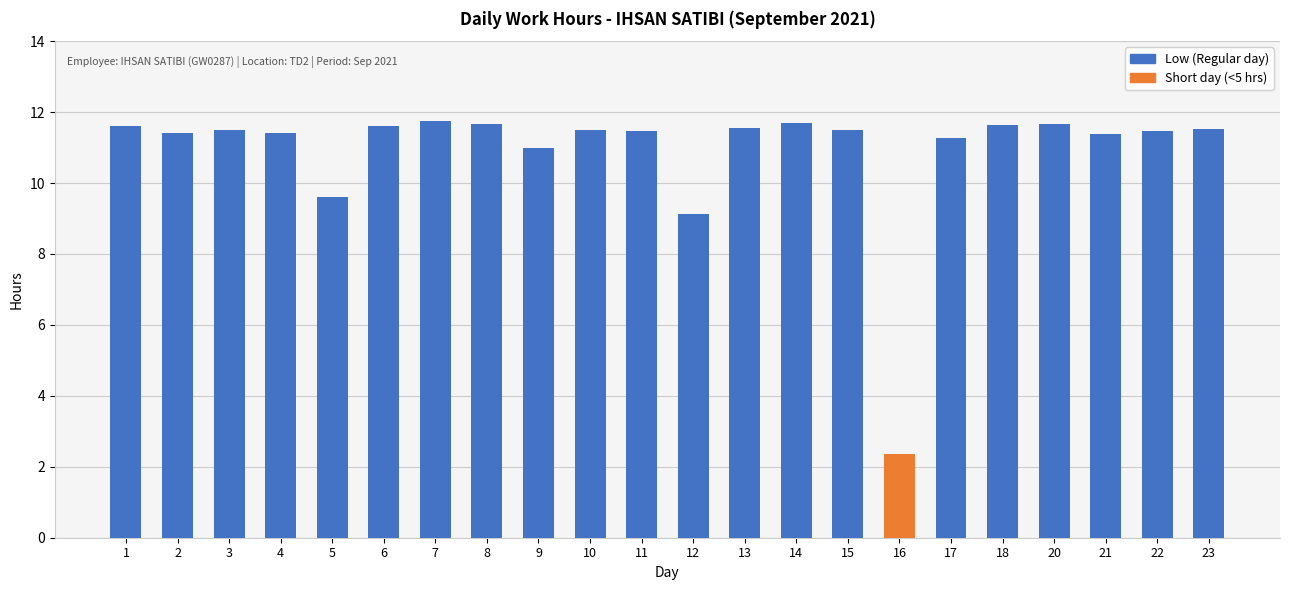

What is the ratio of the value at 1 to the value at 9?

1.1